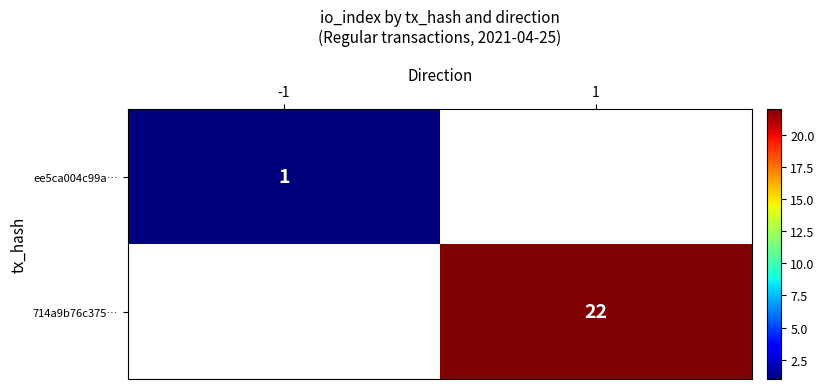

True or false: ee5ca004c99a… has a value of 1 at -1.

True